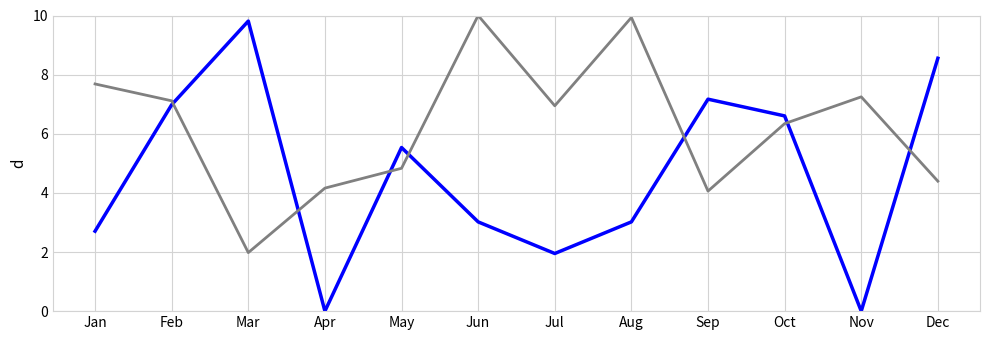

What is the spread (max minus min) of values at Aug?

6.9